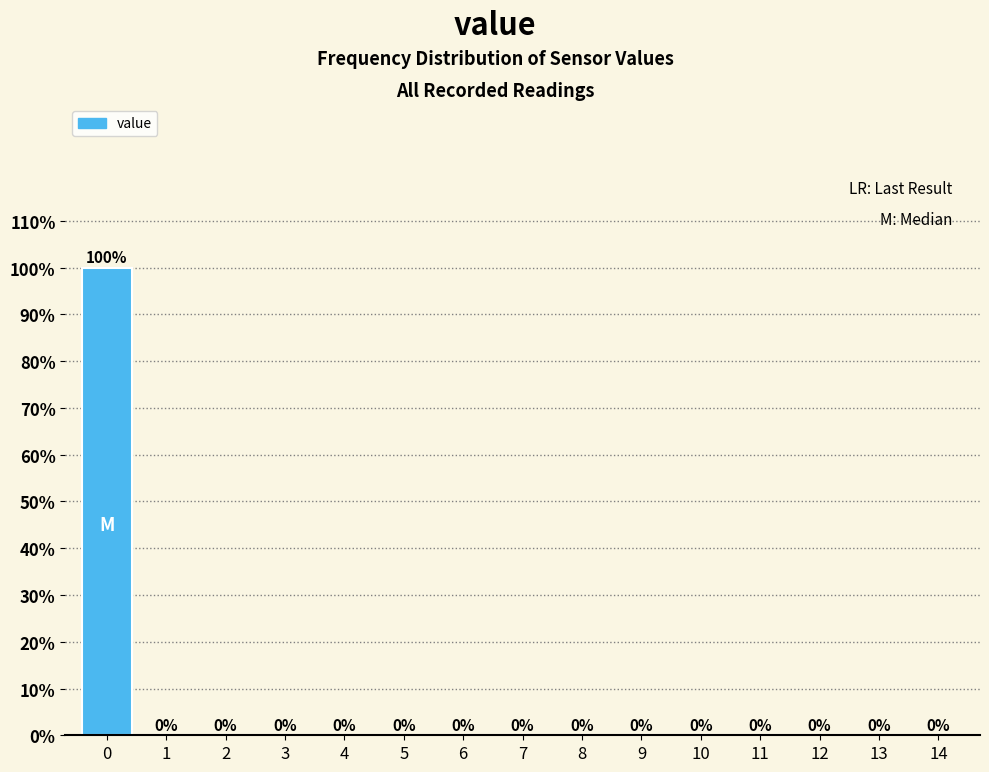

Reading right to left, what are all the values shown in this chart?

14=0	13=0	12=0	11=0	10=0	9=0	8=0	7=0	6=0	5=0	4=0	3=0	2=0	1=0	0=100